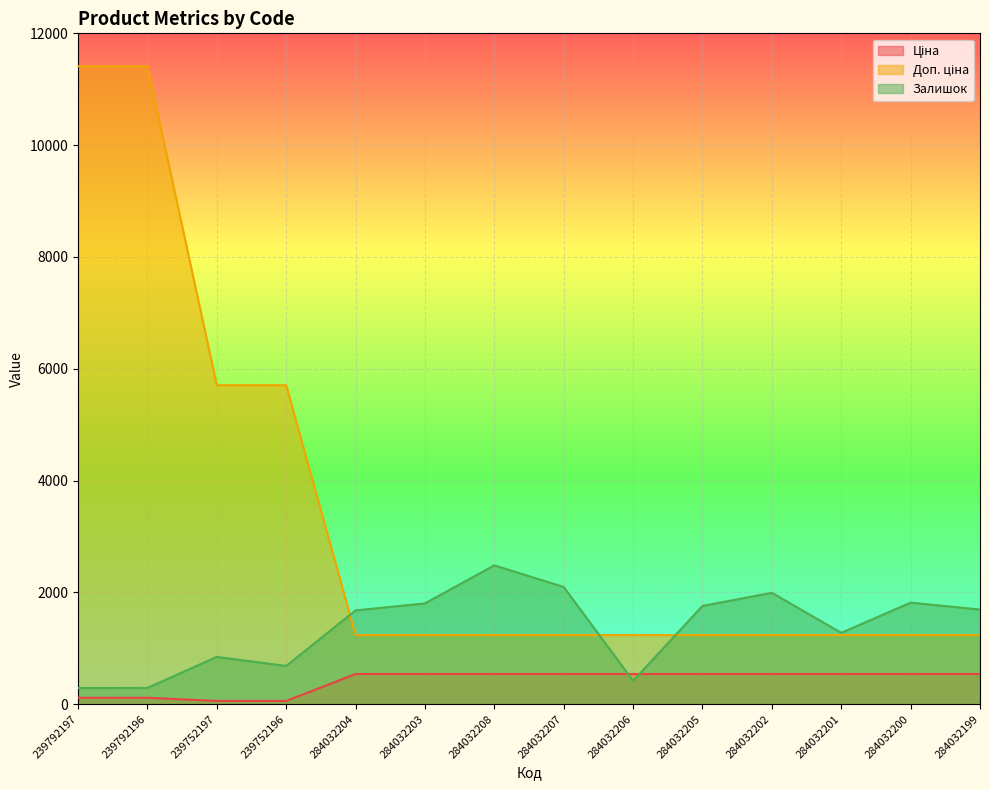

True or false: Доп. ціна and Залишок intersect in this chart.

True